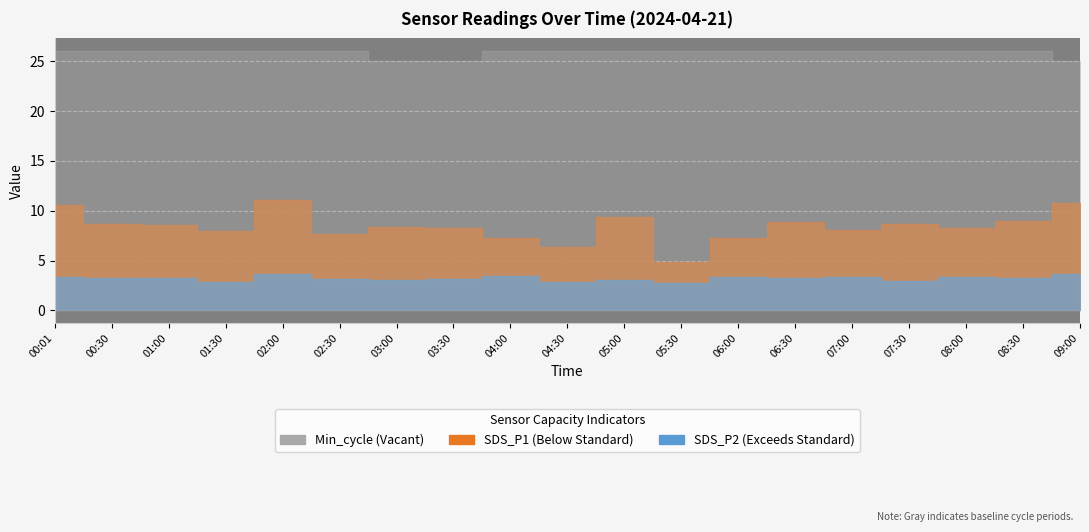

What is the difference between the maximum and minimum values in the SDS_P2 series?

0.9